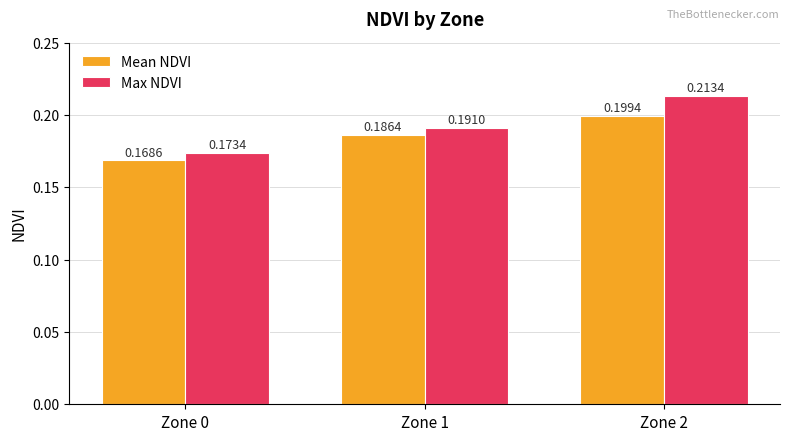

Rank the series by their maximum value, from highest to lowest.

Max NDVI, Mean NDVI